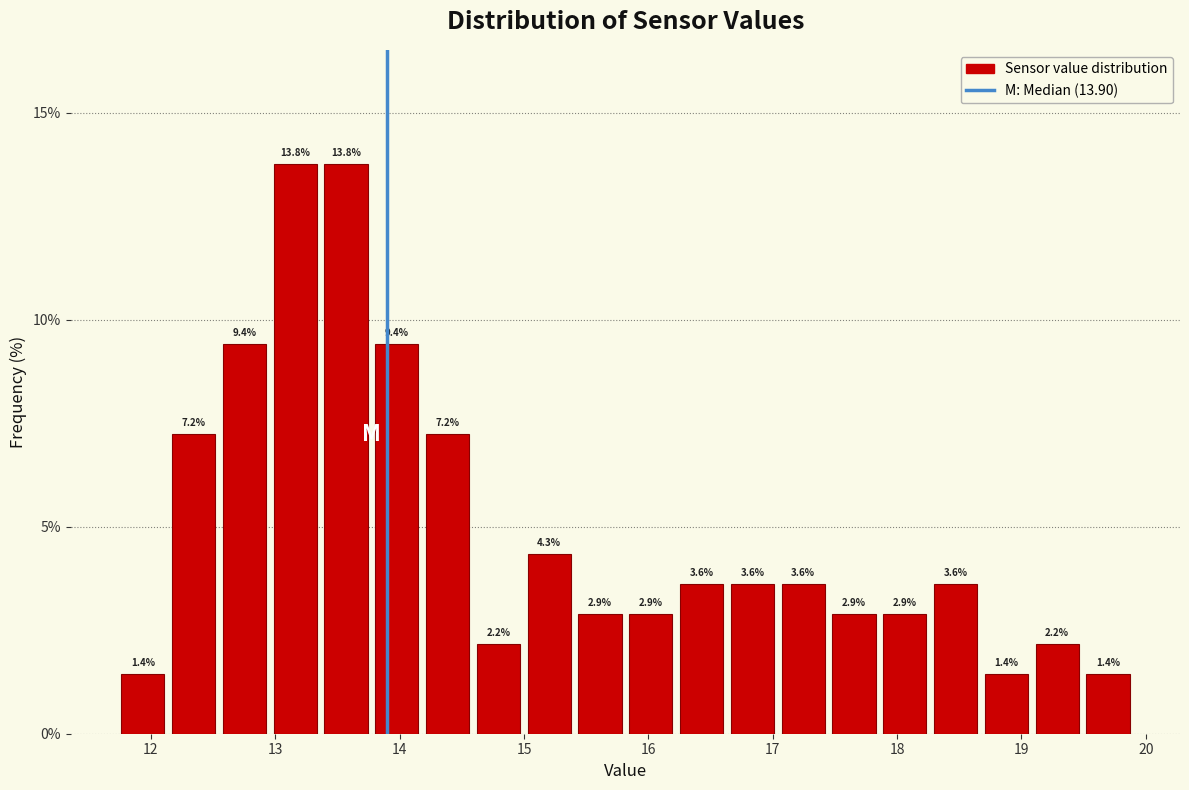

Reading left to right, transcribe this chart: for each bar, give the range it covers on the x-axis and its height. The bar edges are not printed on the chart, so give them approximately, as read against the axis.

11.7 to 12.1: 1.4
12.1 to 12.5: 7.2
12.5 to 13.0: 9.4
13.0 to 13.4: 13.8
13.4 to 13.8: 13.8
13.8 to 14.2: 9.4
14.2 to 14.6: 7.2
14.6 to 15.0: 2.2
15.0 to 15.4: 4.3
15.4 to 15.8: 2.9
15.8 to 16.2: 2.9
16.2 to 16.6: 3.6
16.6 to 17.0: 3.6
17.0 to 17.4: 3.6
17.4 to 17.9: 2.9
17.9 to 18.3: 2.9
18.3 to 18.7: 3.6
18.7 to 19.1: 1.4
19.1 to 19.5: 2.2
19.5 to 19.9: 1.4